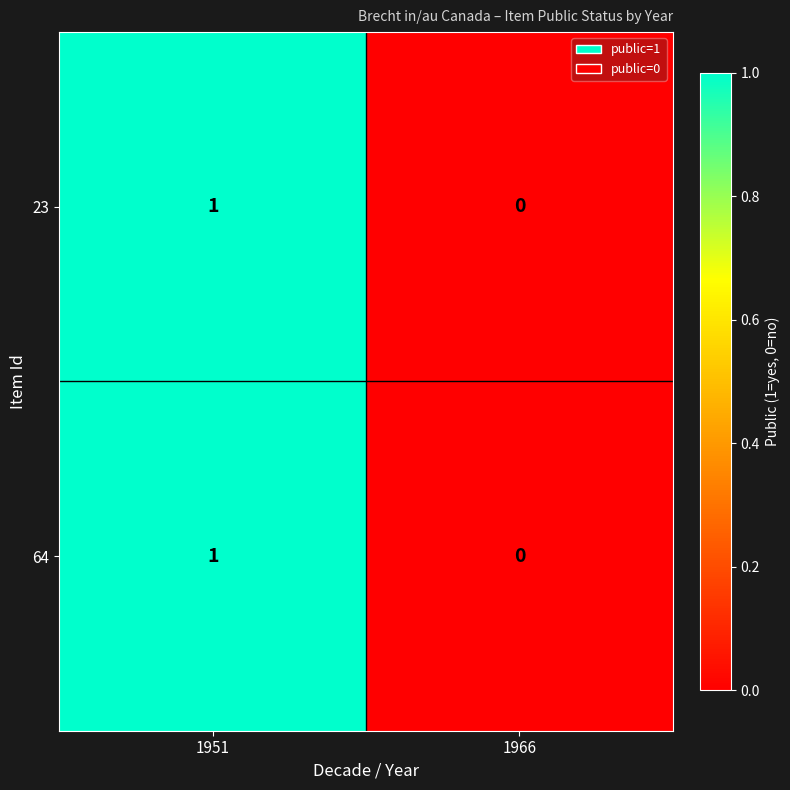

At which label does 23 reach its peak?

1951